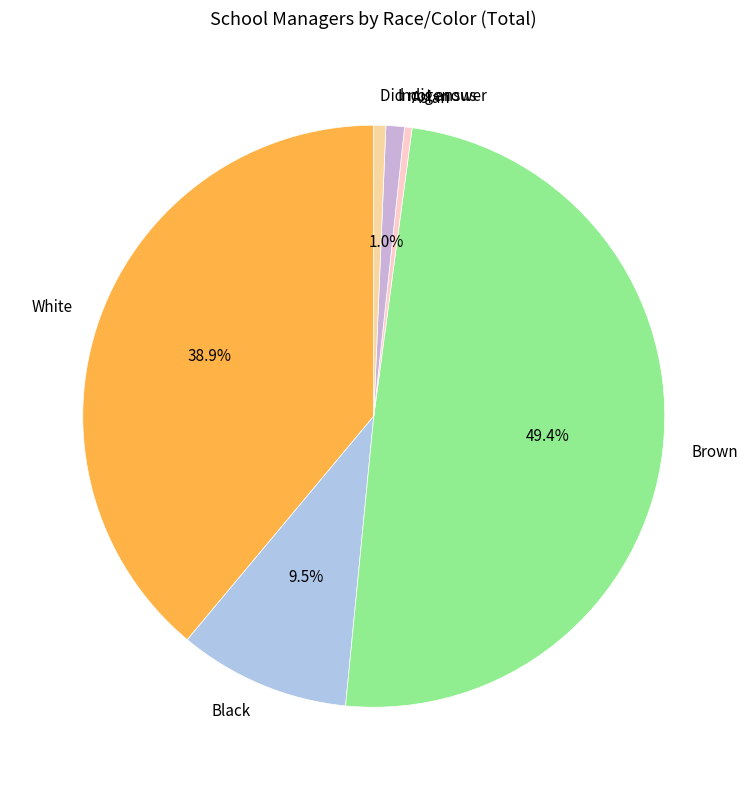

True or false: Did not answer accounts for 11% of the total.

False